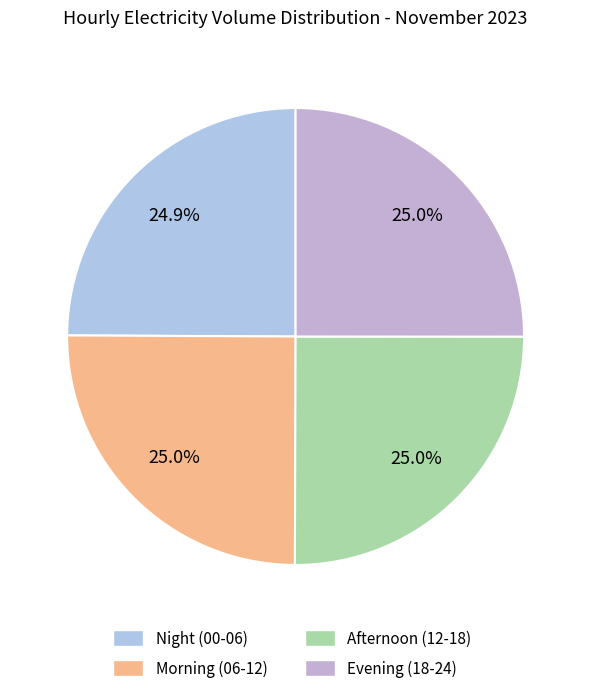

Is there a majority slice in this chart?

No